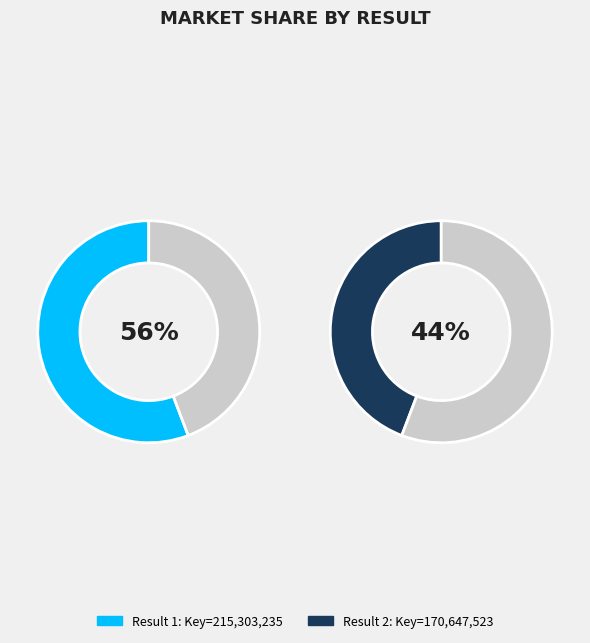

Count the number of slices in the pie.

2